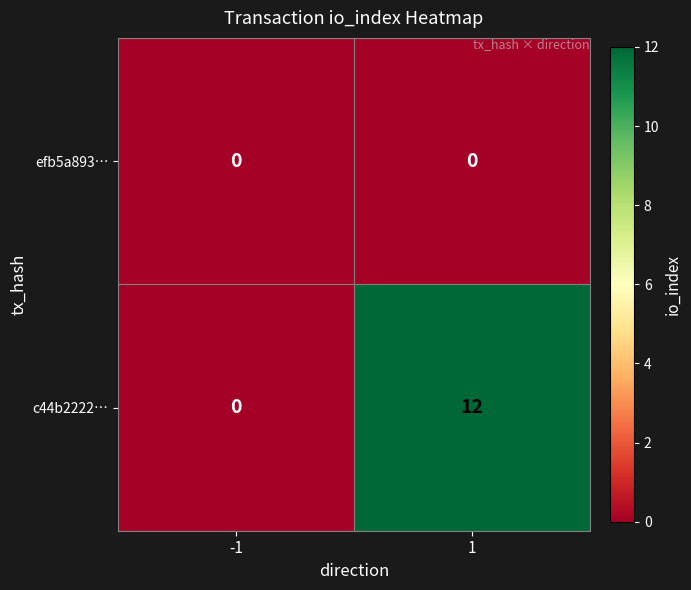

Rank the series by their maximum value, from lowest to highest.

efb5a893…, c44b2222…